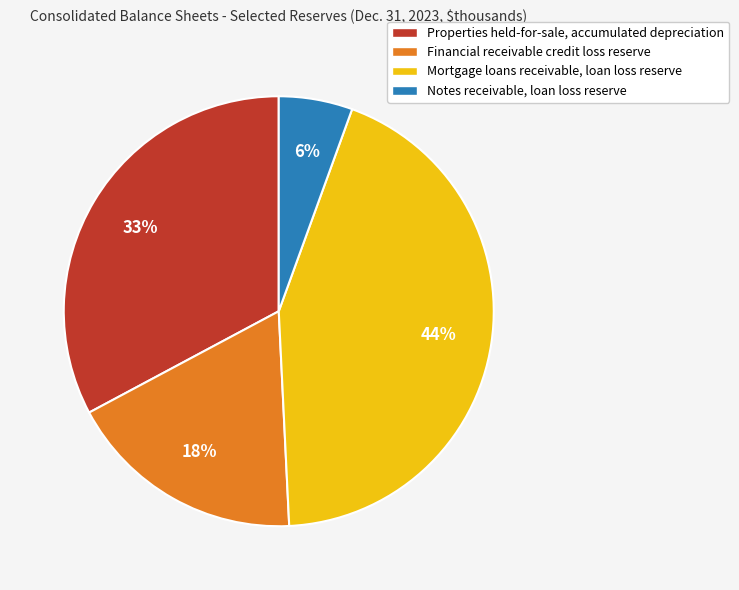

Is the sum of Properties held-for-sale, accumulated depreciation and Notes receivable, loan loss reserve greater than half?

No